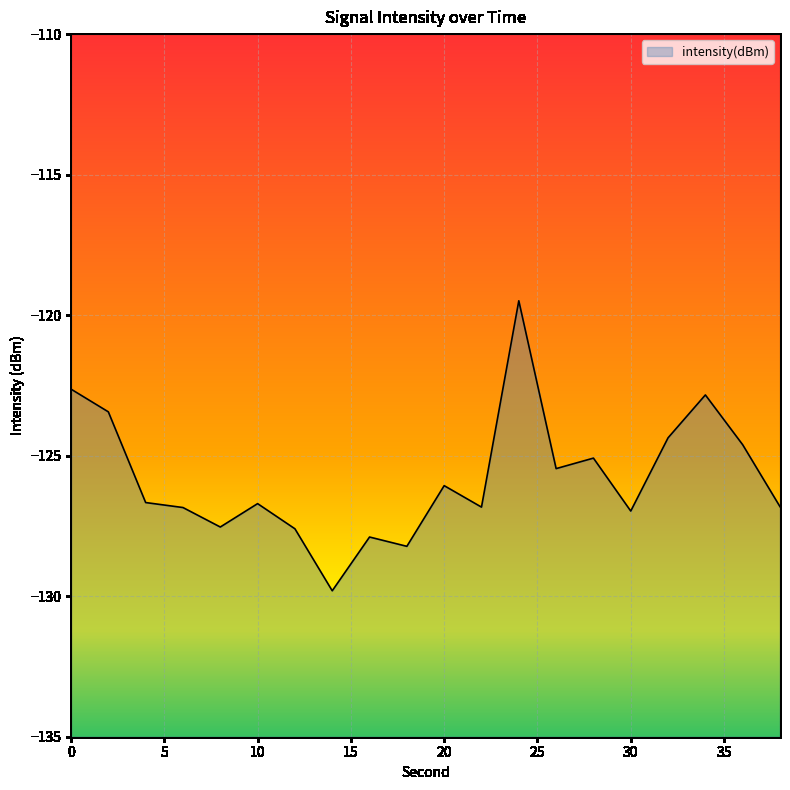

What is the change in value from 2 to 32?

-0.9